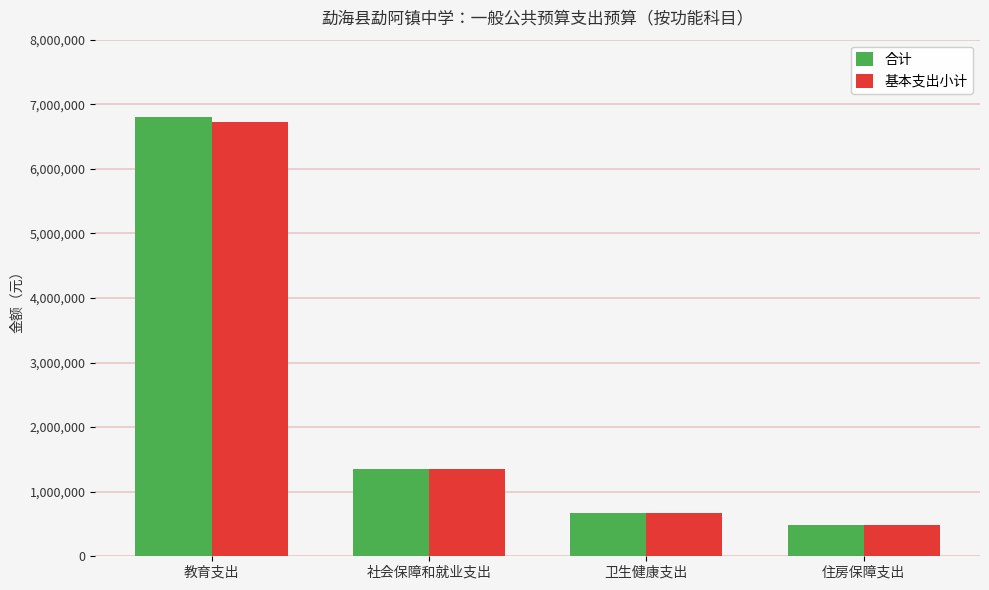

How many data points in 合计 are less than 1357585?

2